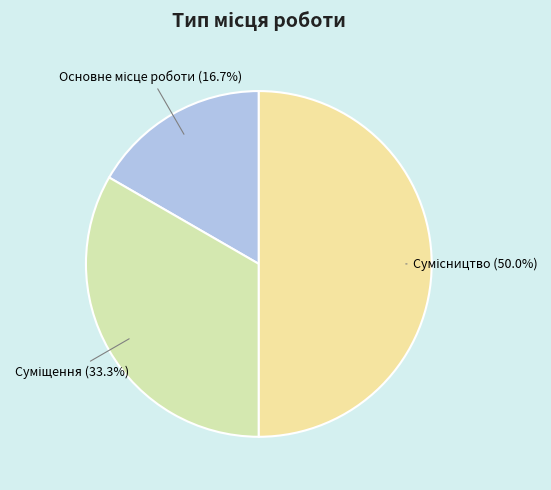

How many segments does this pie chart have?

3